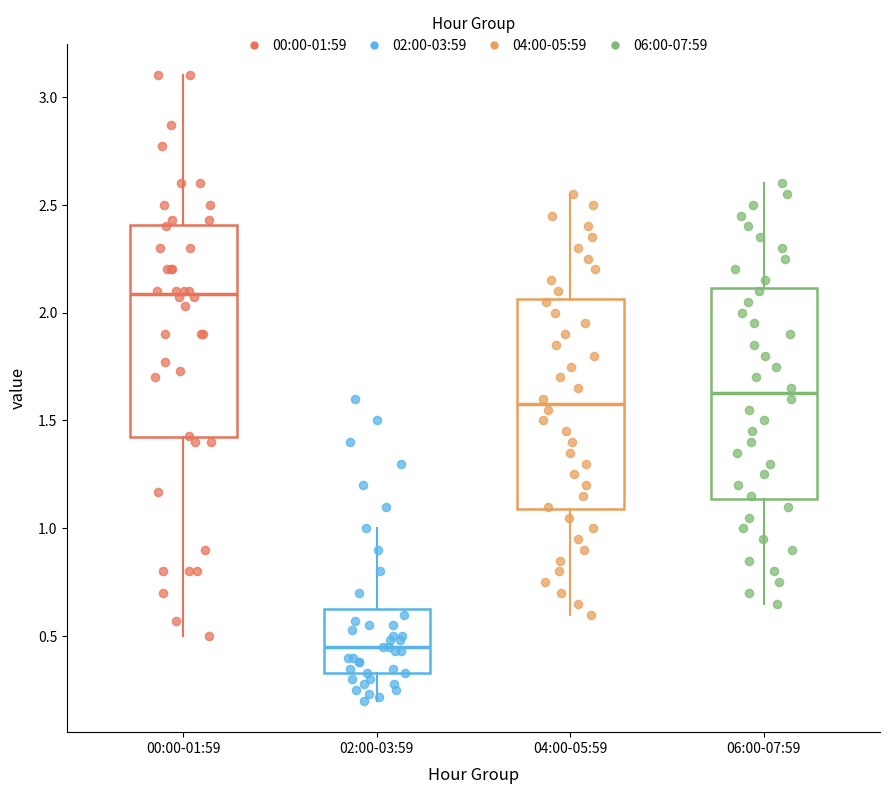

Reading left to right, transcribe this box plot: for each box, give where its median line is, the range the box spans, and where its two whiskers end, as read against the y-axis. The values are not printed on the chart, so give them approximately, as read against the axis.

00:00-01:59: median 2.10, box 1.40 to 2.40, whiskers 0.50 to 3.10
02:00-03:59: median 0.45, box 0.35 to 0.65, whiskers 0.20 to 1.00
04:00-05:59: median 1.60, box 1.10 to 2.05, whiskers 0.60 to 2.55
06:00-07:59: median 1.65, box 1.15 to 2.10, whiskers 0.65 to 2.60